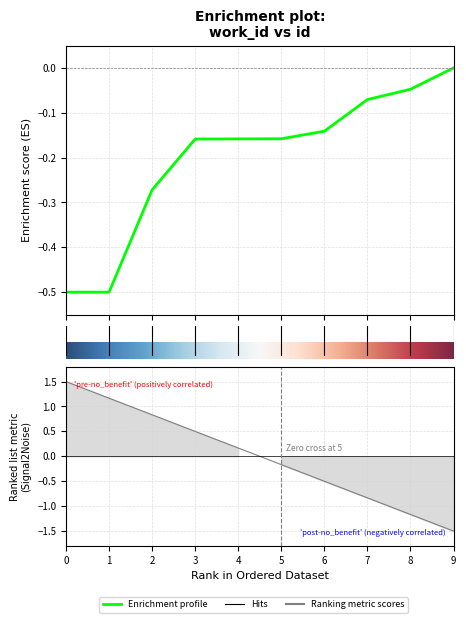

How many distinct data groups are displayed?

1